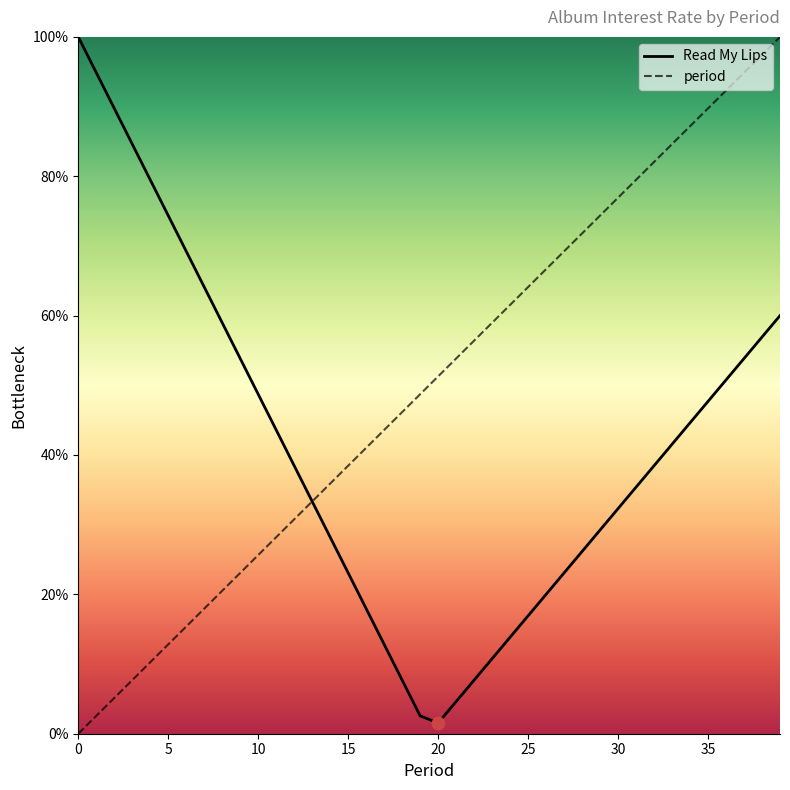

At how many categories does at least one series exceed 0?

40